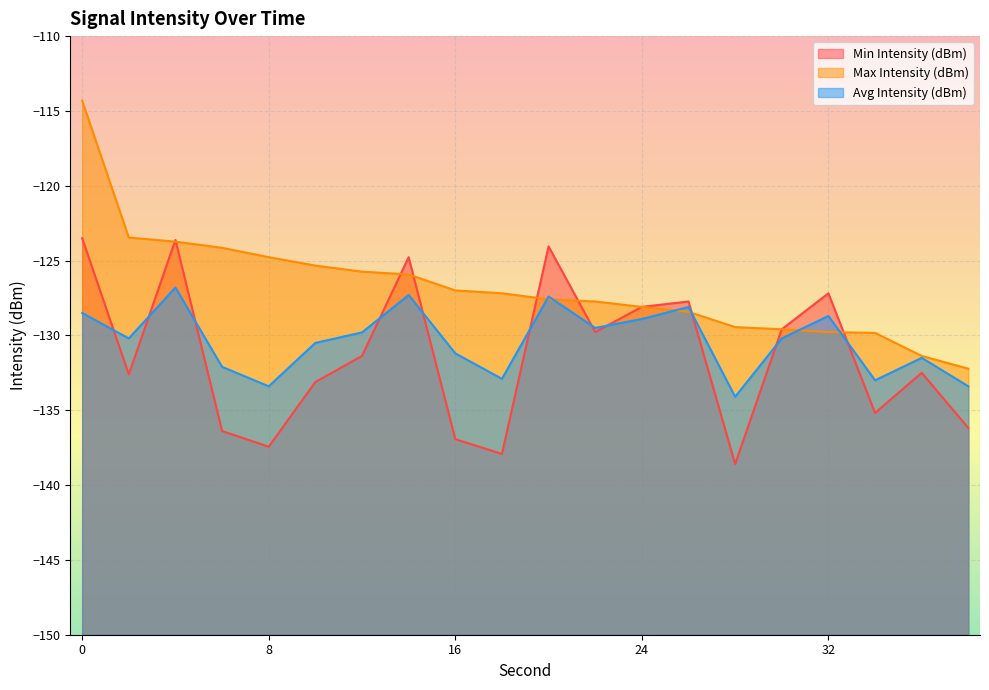

What is the value of the Max Intensity (dBm) point at the 10th from the left?

-127.2